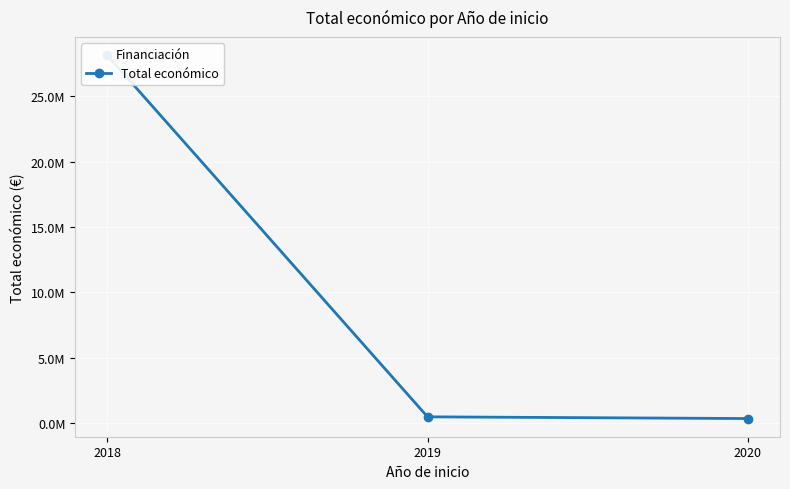

What is the difference between the values at 2018 and 2020?

27805237